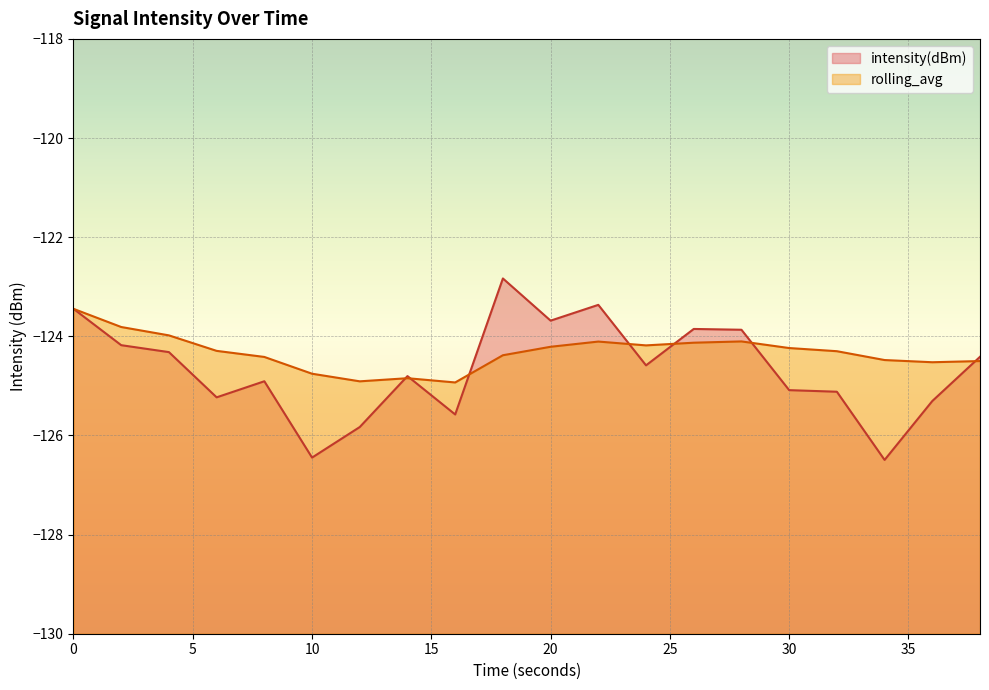

Does the chart display data point markers on the line(s)?

No